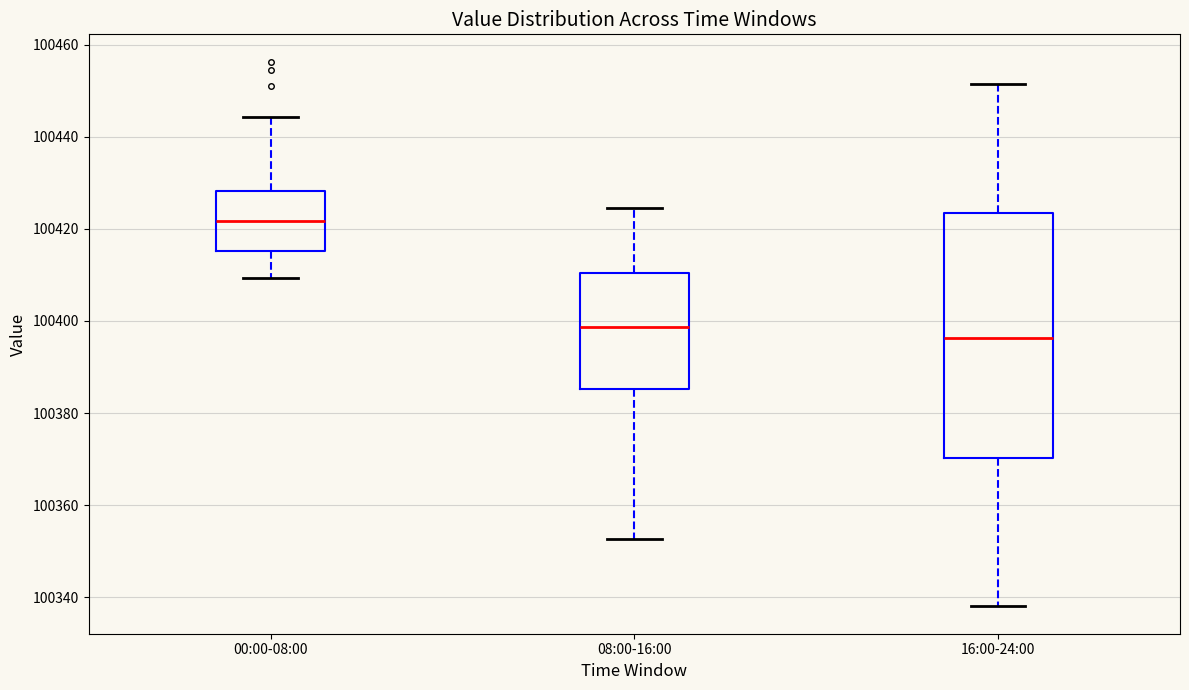

Reading left to right, transcribe this box plot: for each box, give where its median line is, the range the box spans, and where its two whiskers end, as read against the y-axis. The values are not printed on the chart, so give them approximately, as read against the axis.

00:00-08:00: median 100422, box 100416 to 100428, whiskers 100410 to 100444
08:00-16:00: median 100398, box 100386 to 100410, whiskers 100352 to 100424
16:00-24:00: median 100396, box 100370 to 100424, whiskers 100338 to 100452